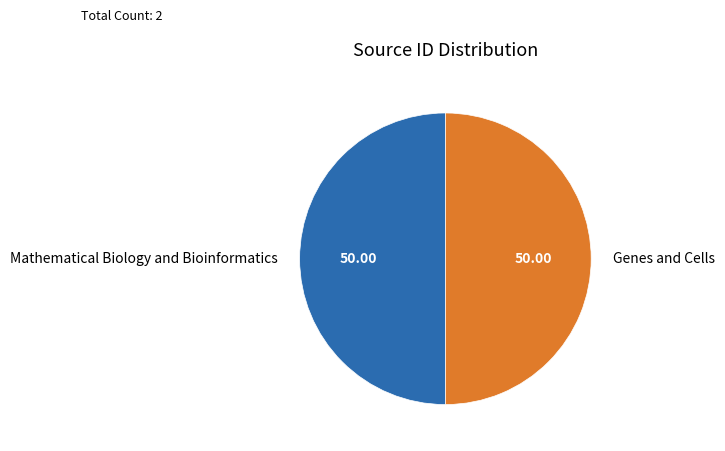

What is the ratio of the value at Mathematical Biology and Bioinformatics to the value at Genes and Cells?

1.0